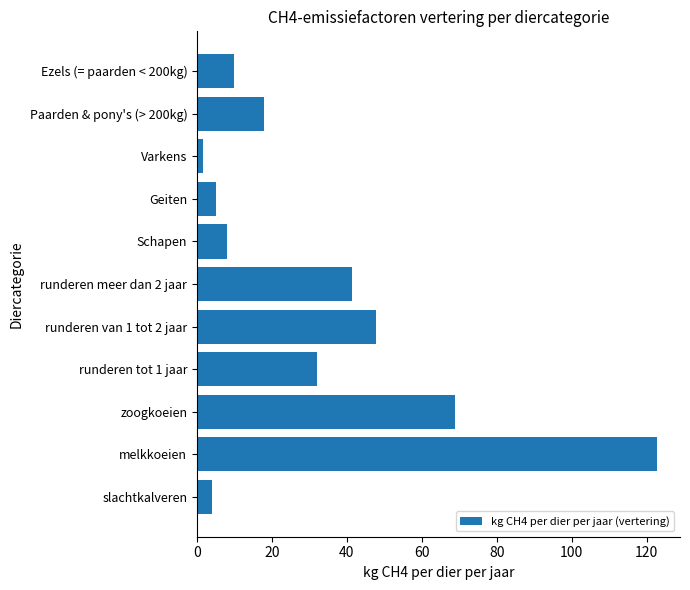

Is it true that the value at Ezels (= paarden < 200kg) is 10.0?

True